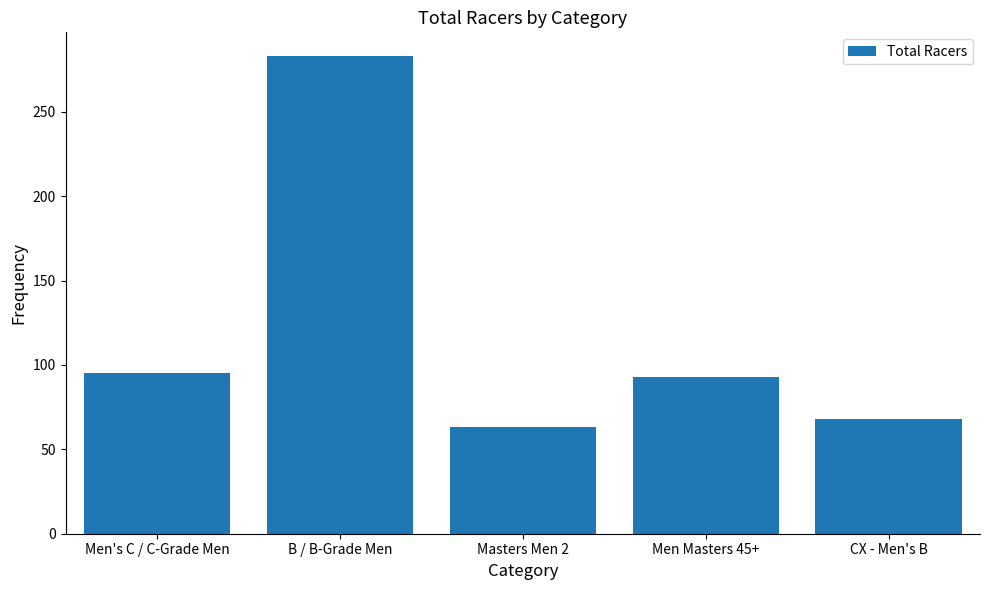

Are the bars grouped side by side (vs. stacked)?

No